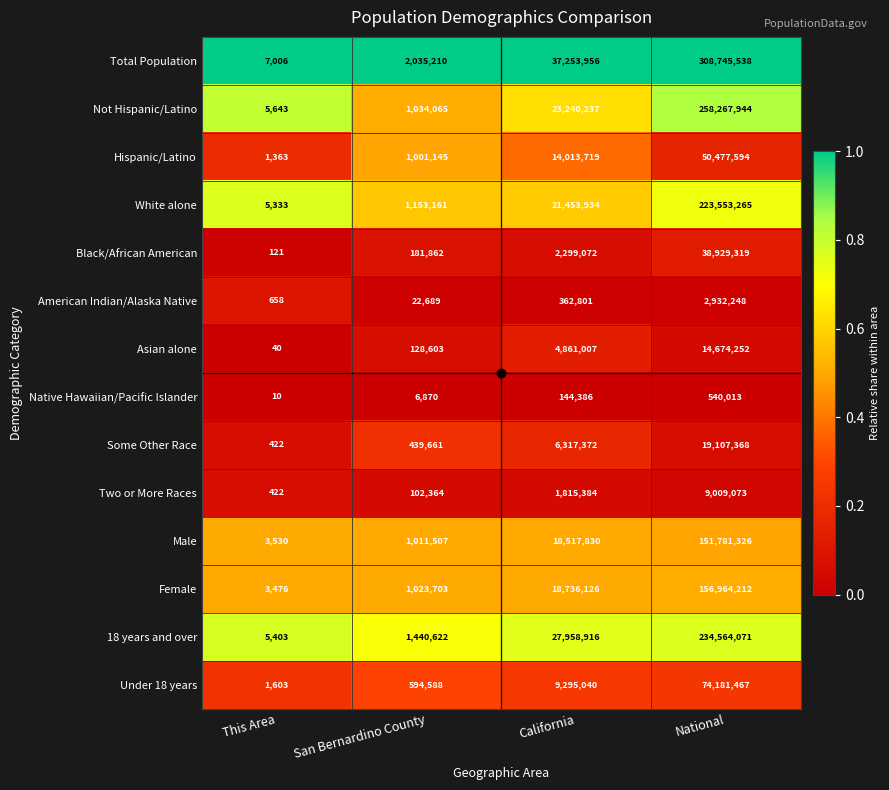

What is the spread (max minus min) of values at This Area?

6996